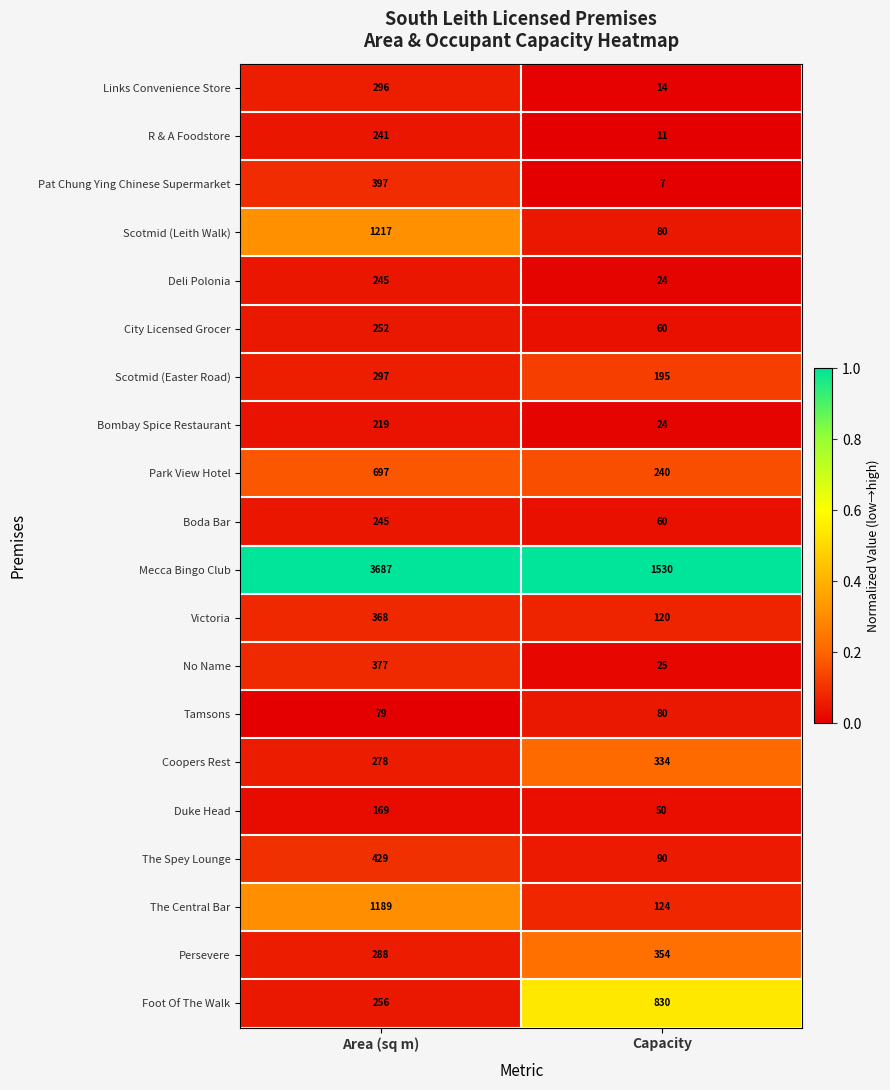

At which category is the sum across all series the highest?

Area (sq m)